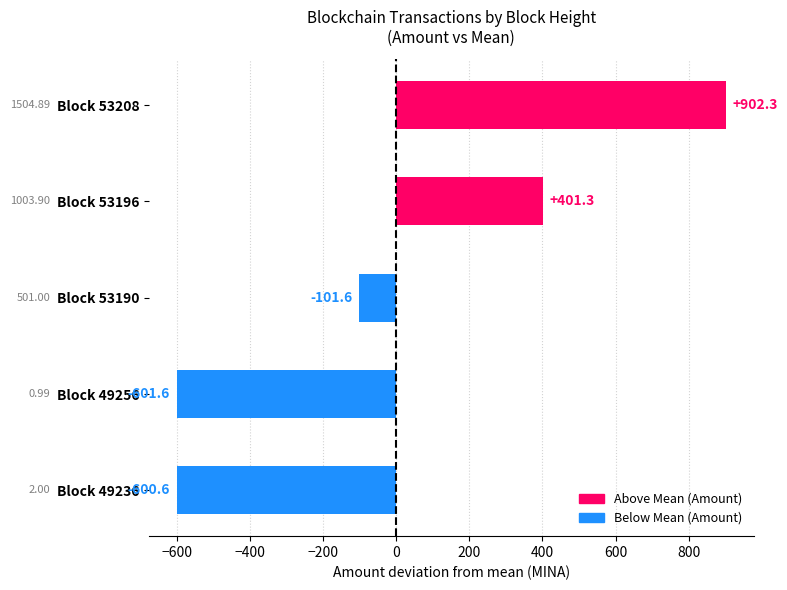

What is the greatest value displayed?

902.3